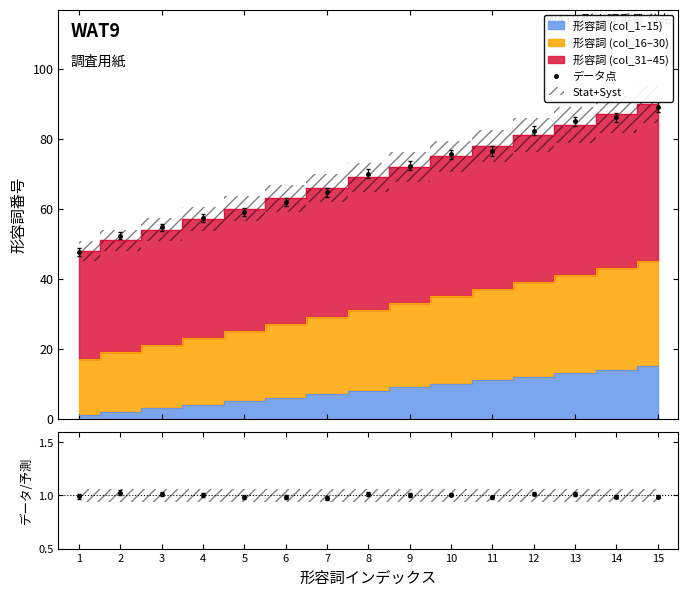

What is the value of the 1st point from the left?

47.6